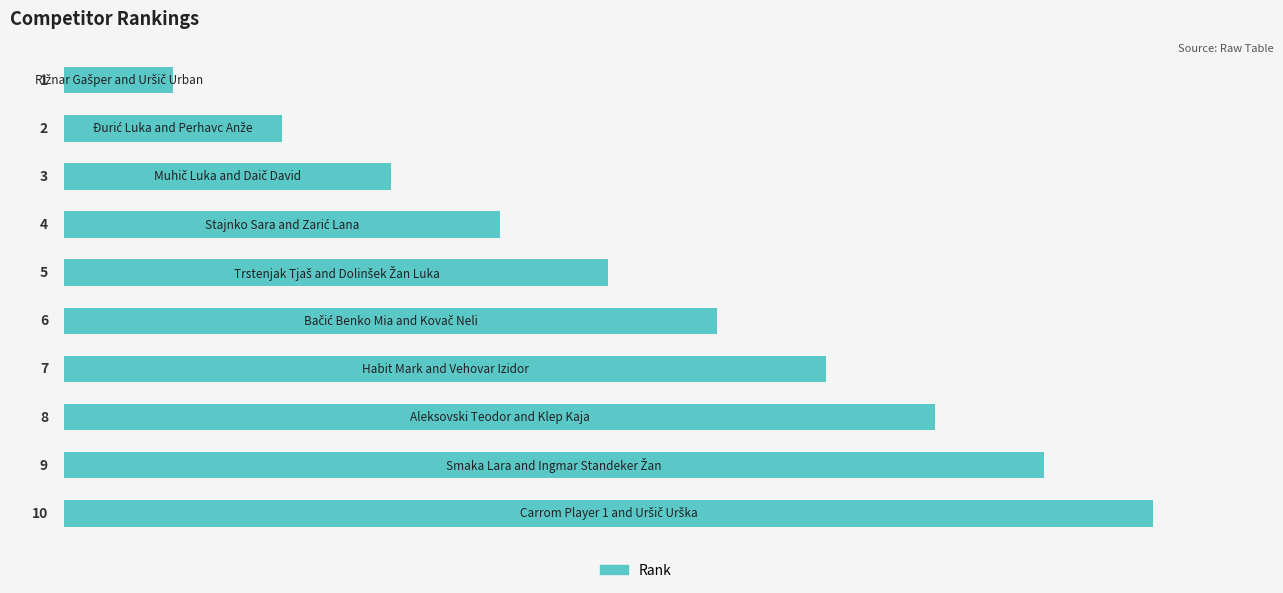

What is the greatest value displayed?

10